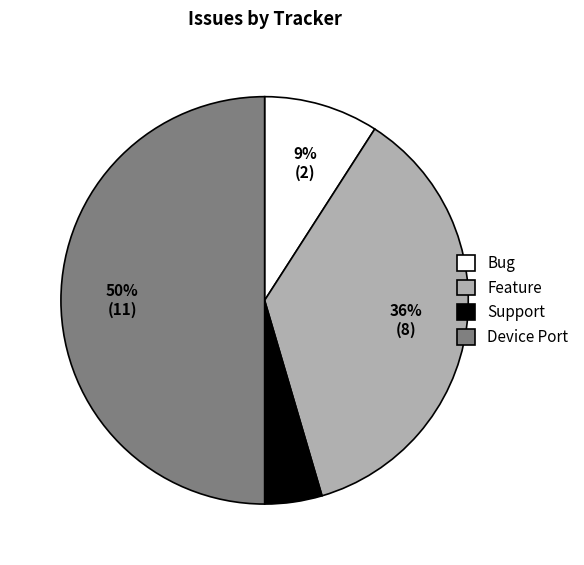

Do Device Port and Feature together represent more than half of the pie?

Yes